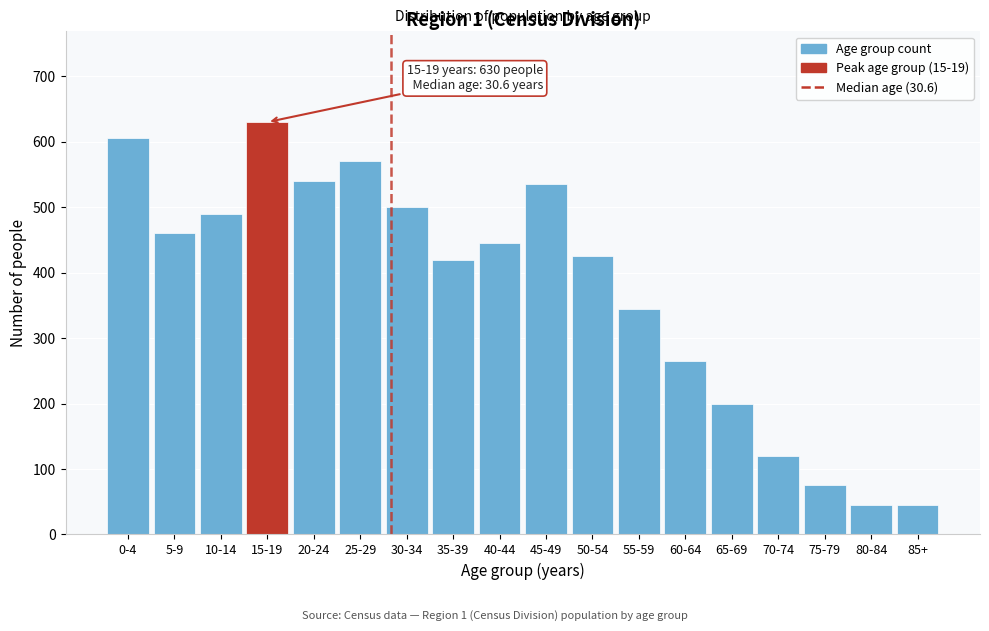

Reading right to left, list all the values displayed in this chart.

45	45	75	120	200	265	345	425	535	445	420	500	570	540	630	490	460	605